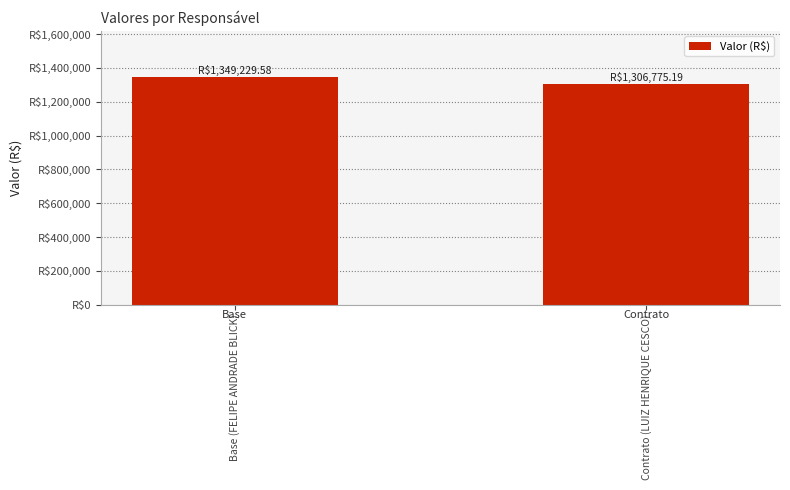

Is it true that the value at Contrato (LUIZ HENRIQUE CESCO) is 1306775.2?

True